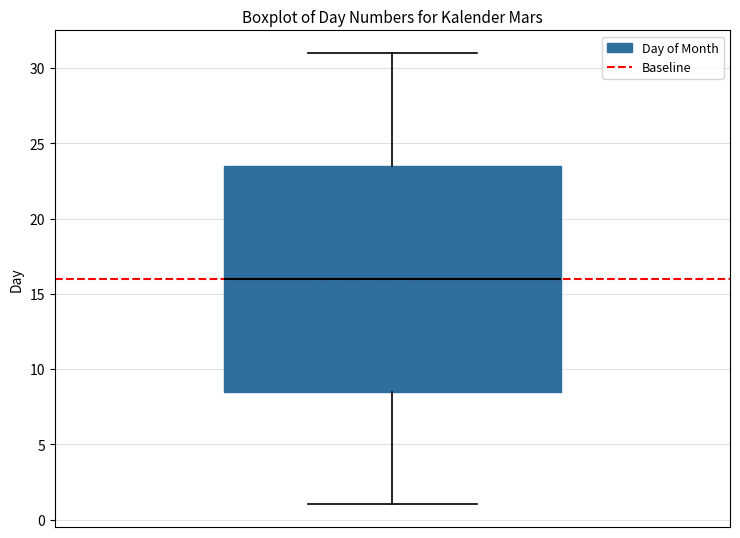

Read this box plot against the y-axis: the position of the median line, the range covered by the box, and the ends of both whiskers. The values are not printed on the chart, so give them approximately, as read against the axis.

median 16.0, box 8.5 to 23.5, whiskers 1.0 to 31.0